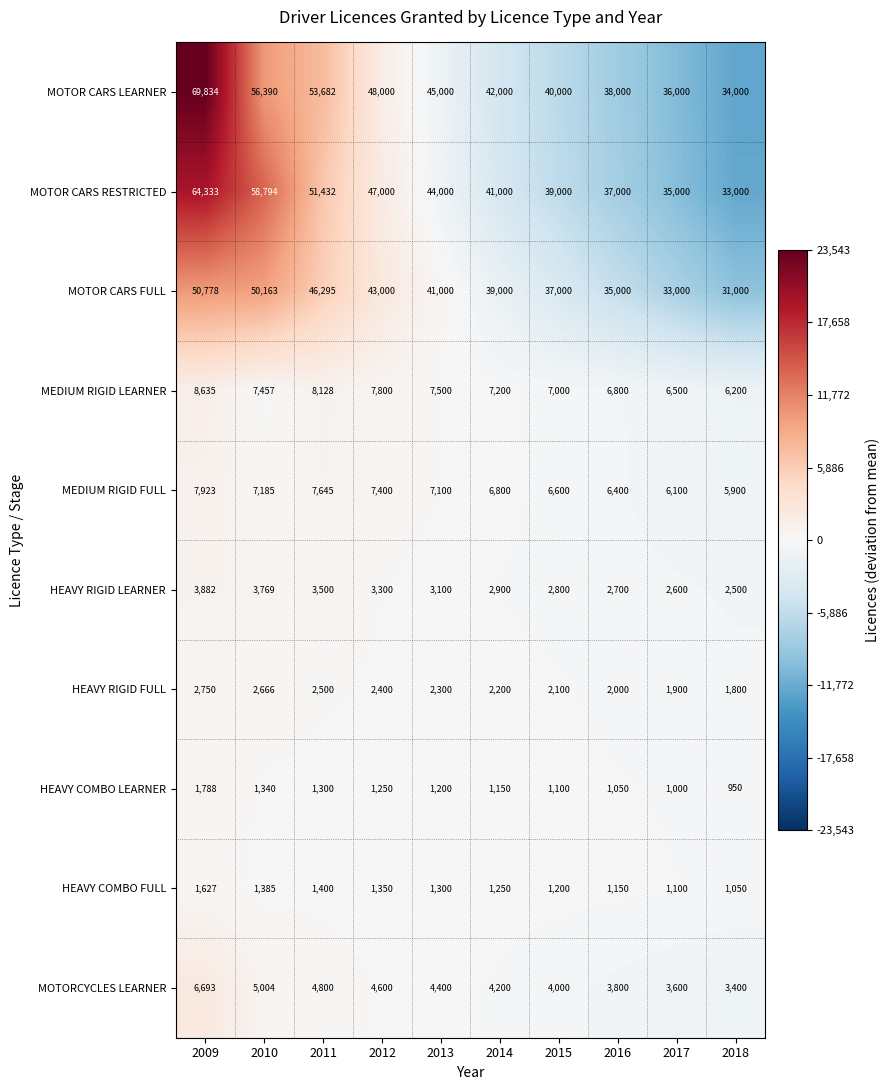

The value of MOTOR CARS LEARNER at 2009 is 69834. True or false?

True